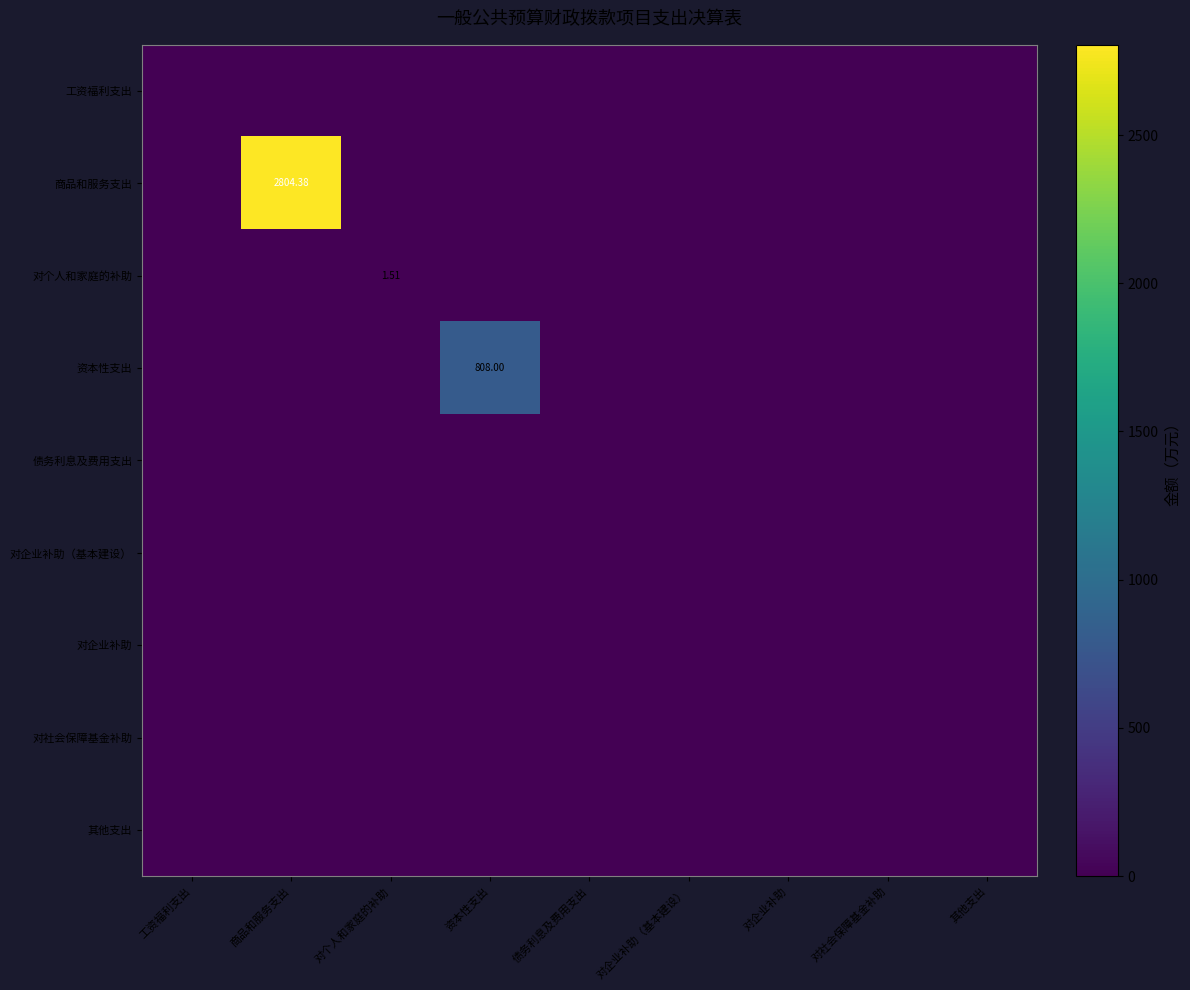

Rank the categories by 商品和服务支出 value from highest to lowest.

商品和服务支出, 工资福利支出, 对个人和家庭的补助, 资本性支出, 债务利息及费用支出, 对企业补助（基本建设）, 对企业补助, 对社会保障基金补助, 其他支出